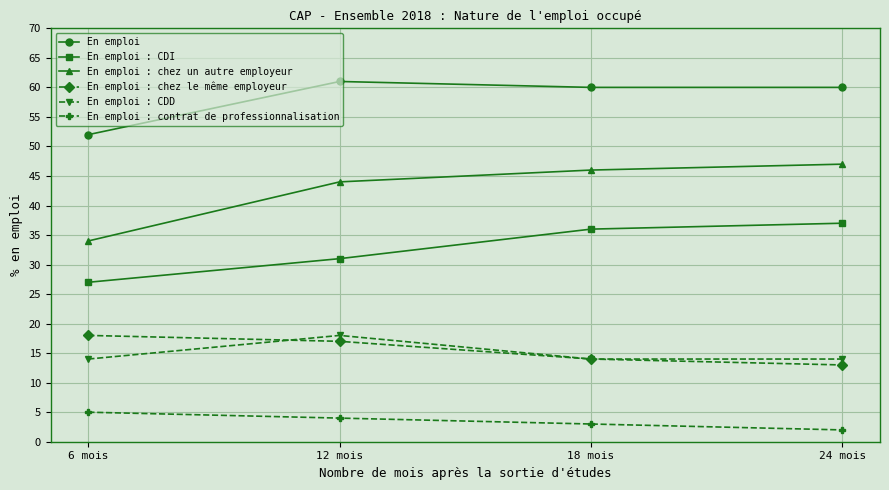

The En emploi : chez le même employeur series shows 4 at 6 mois. True or false?

False